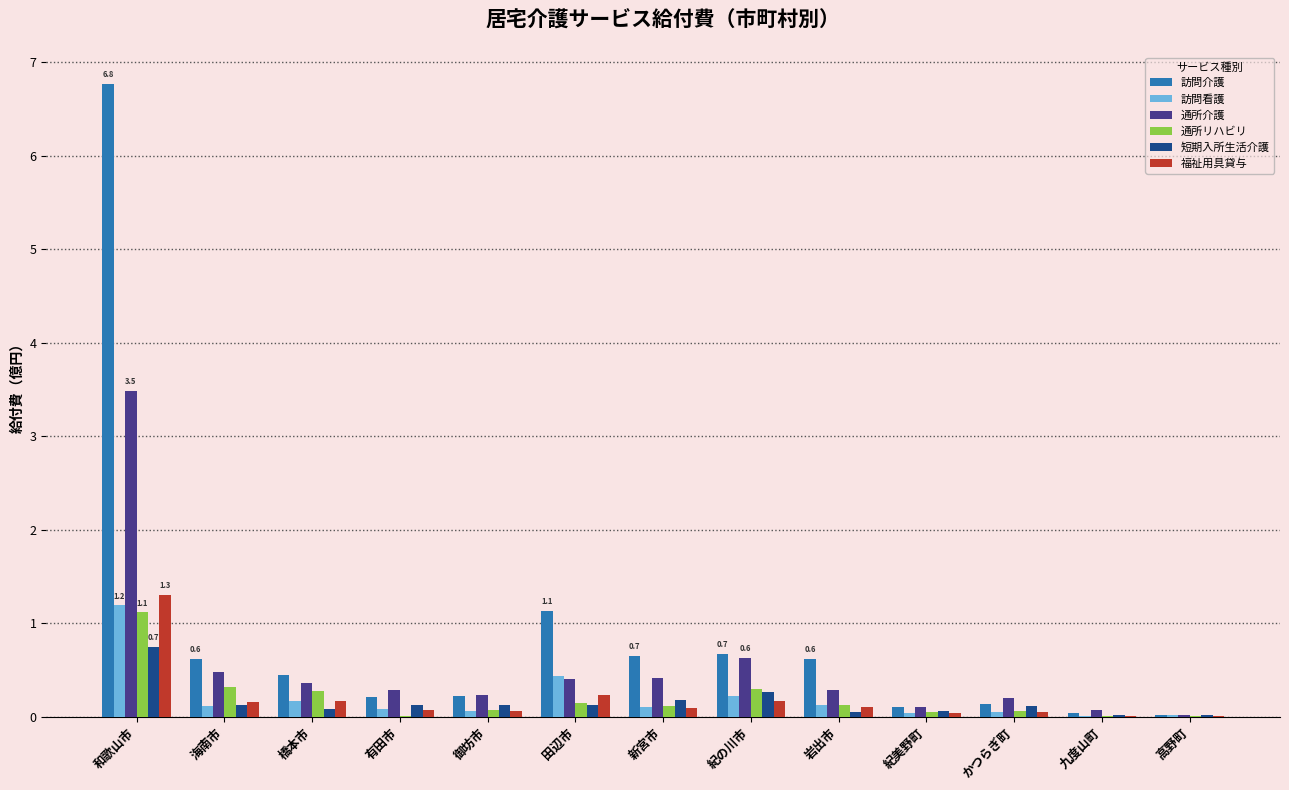

What is the difference between the 短期入所生活介護 values at 九度山町 and 御坊市?

0.1